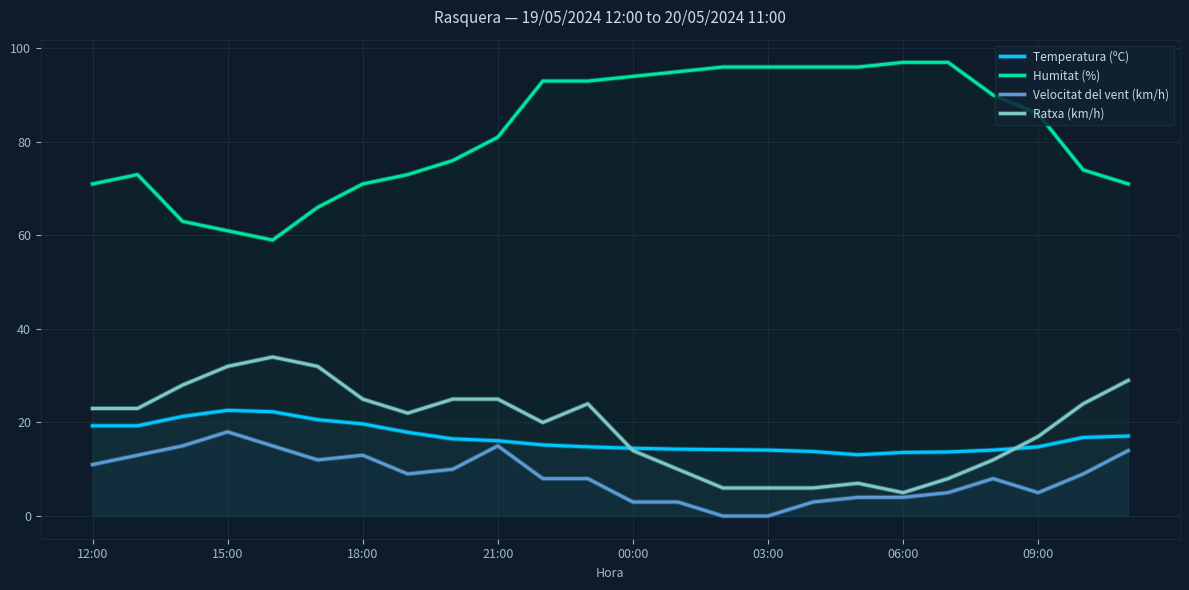

Where is Ratxa (km/h) nearest to the value 19?

10